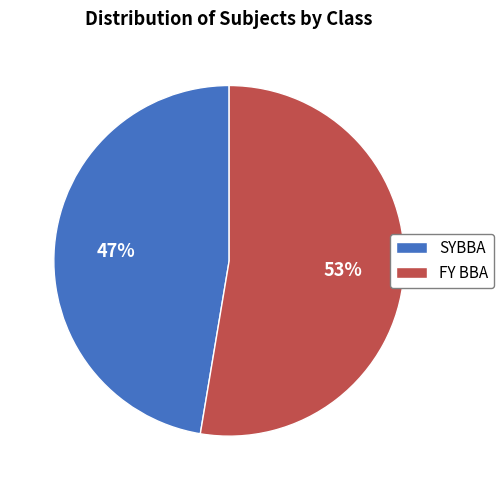

The FY BBA slice represents 38% of the pie. True or false?

False